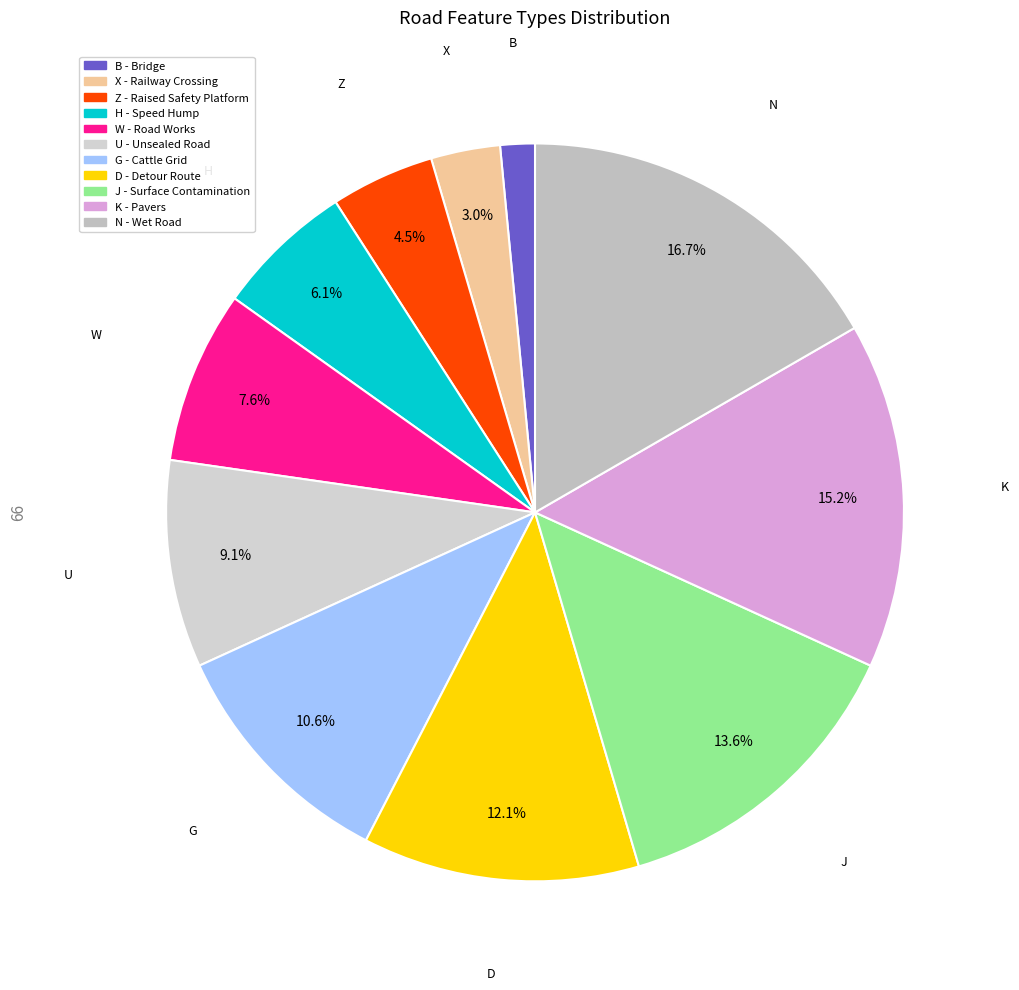

What is the smallest slice in the pie chart?

B